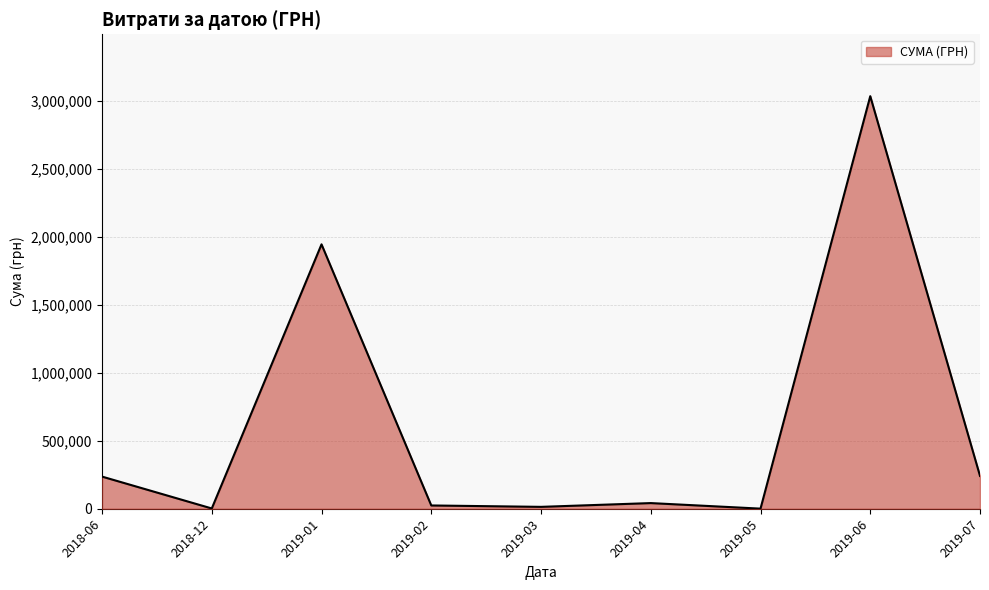

What is the difference between the second highest and second lowest values?

1941178.1